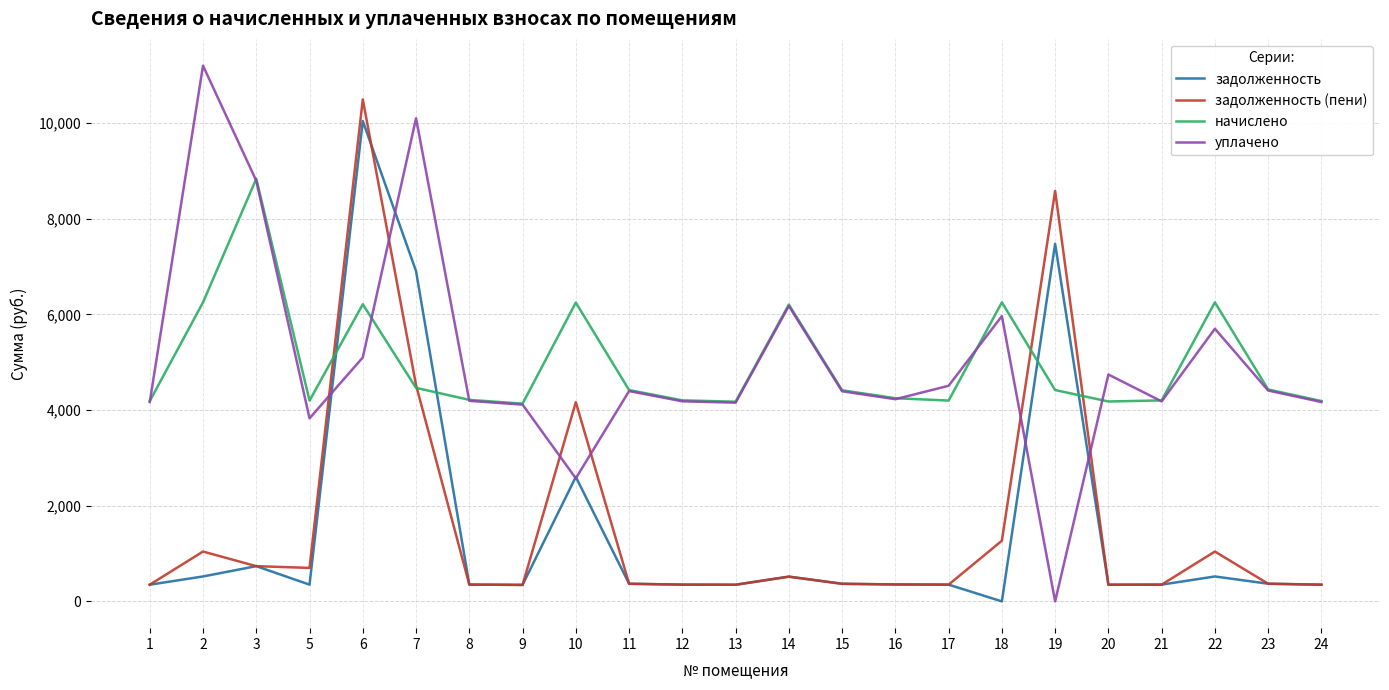

What is the average value of the задолженность series?

1490.1